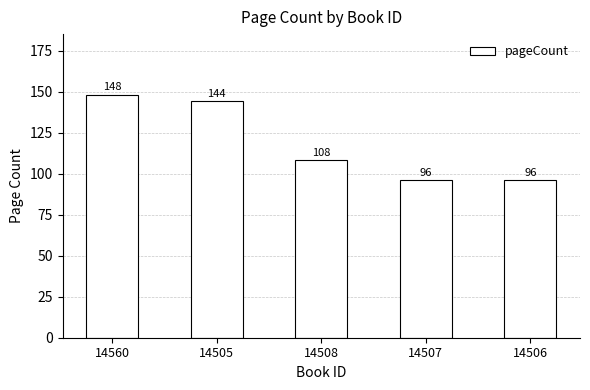

True or false: the data shows 96 at 14507.

True